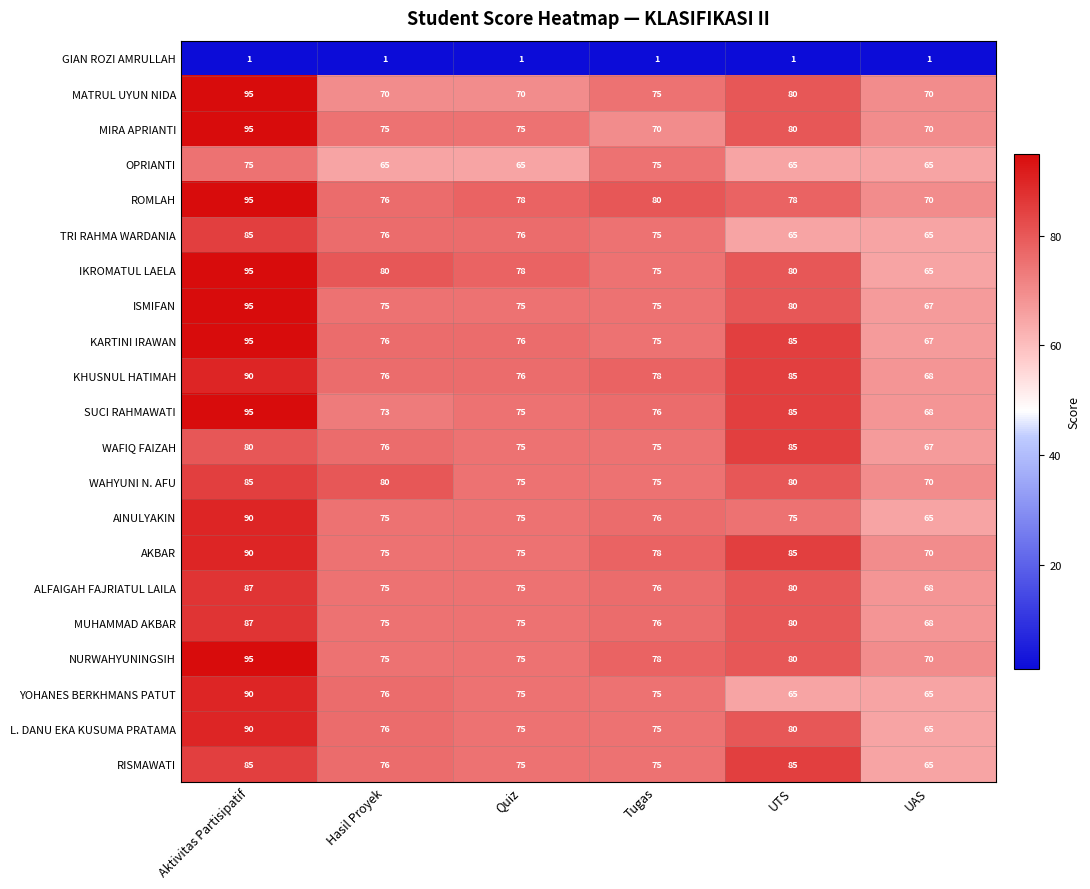

What is the maximum value shown in the chart?

95